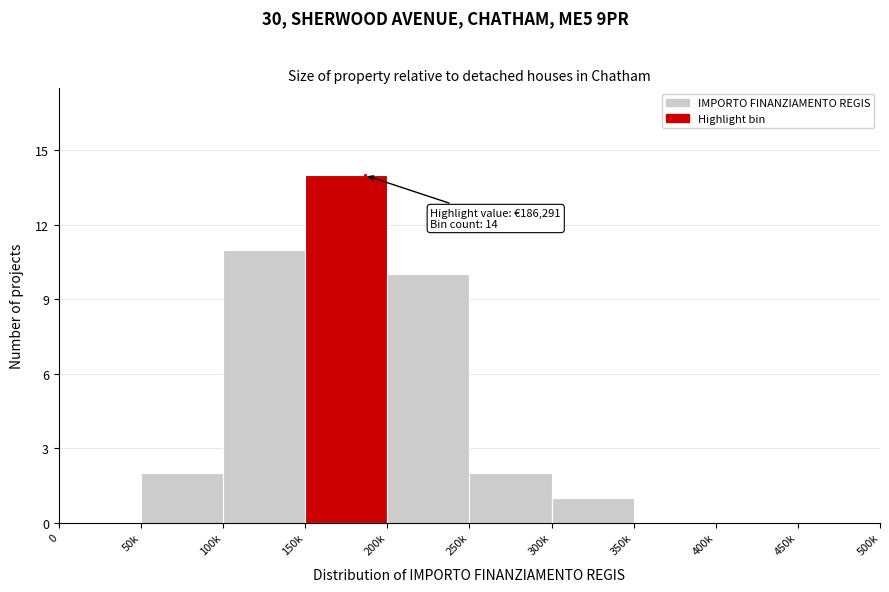

Reading left to right, transcribe all the data shown in this chart.

0=0	50k=2	100k=11	150k=14	200k=10	250k=2	300k=1	350k=0	400k=0	450k=0